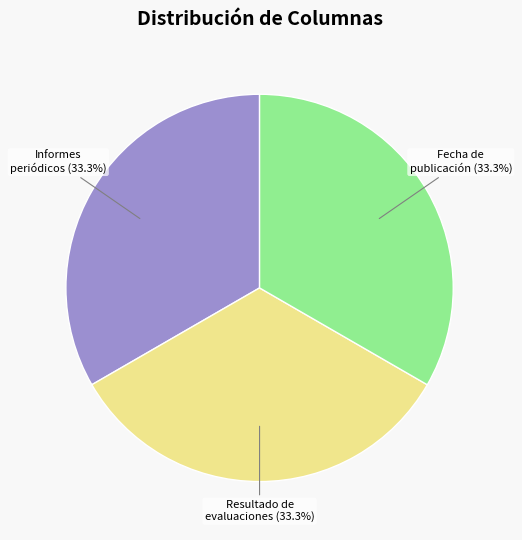

Count the number of slices in the pie.

3